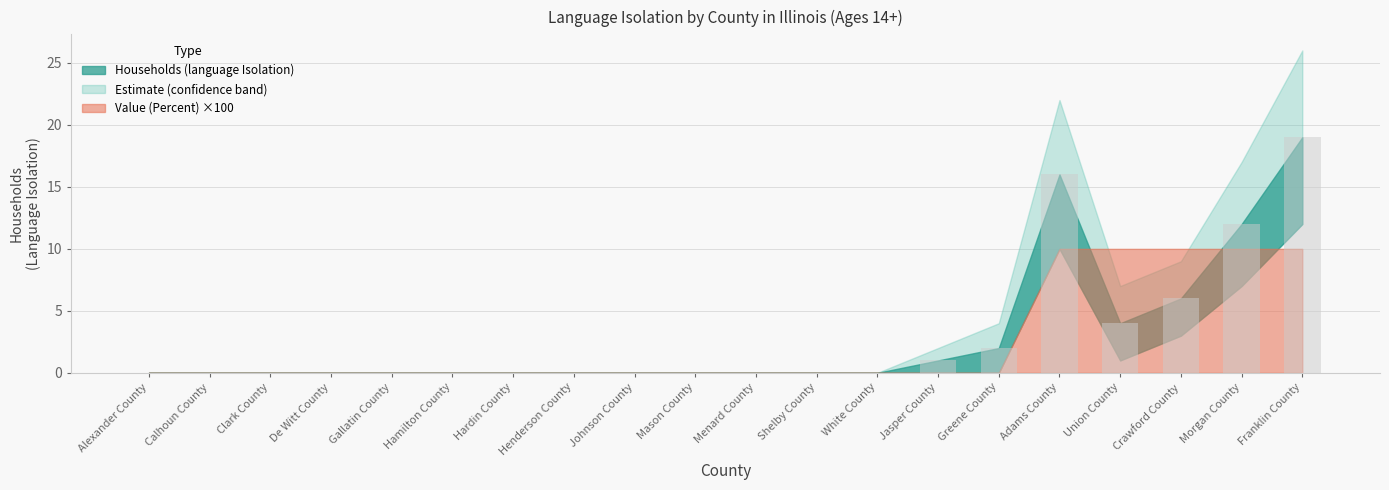

Between Hamilton County and Franklin County, which is larger?

Franklin County